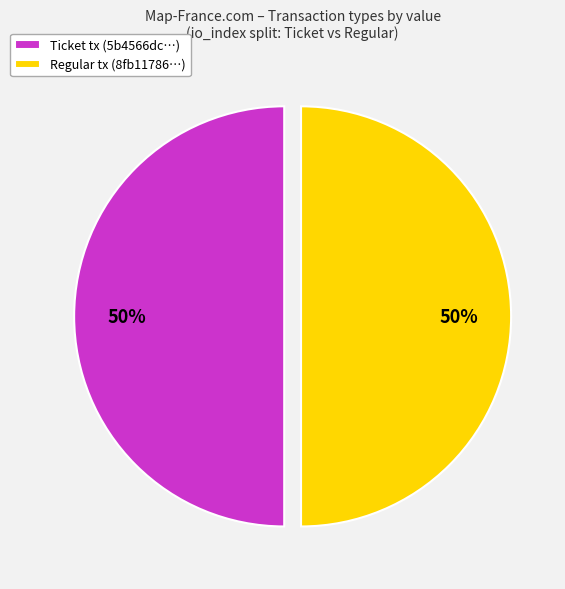

How many segments does this pie chart have?

2